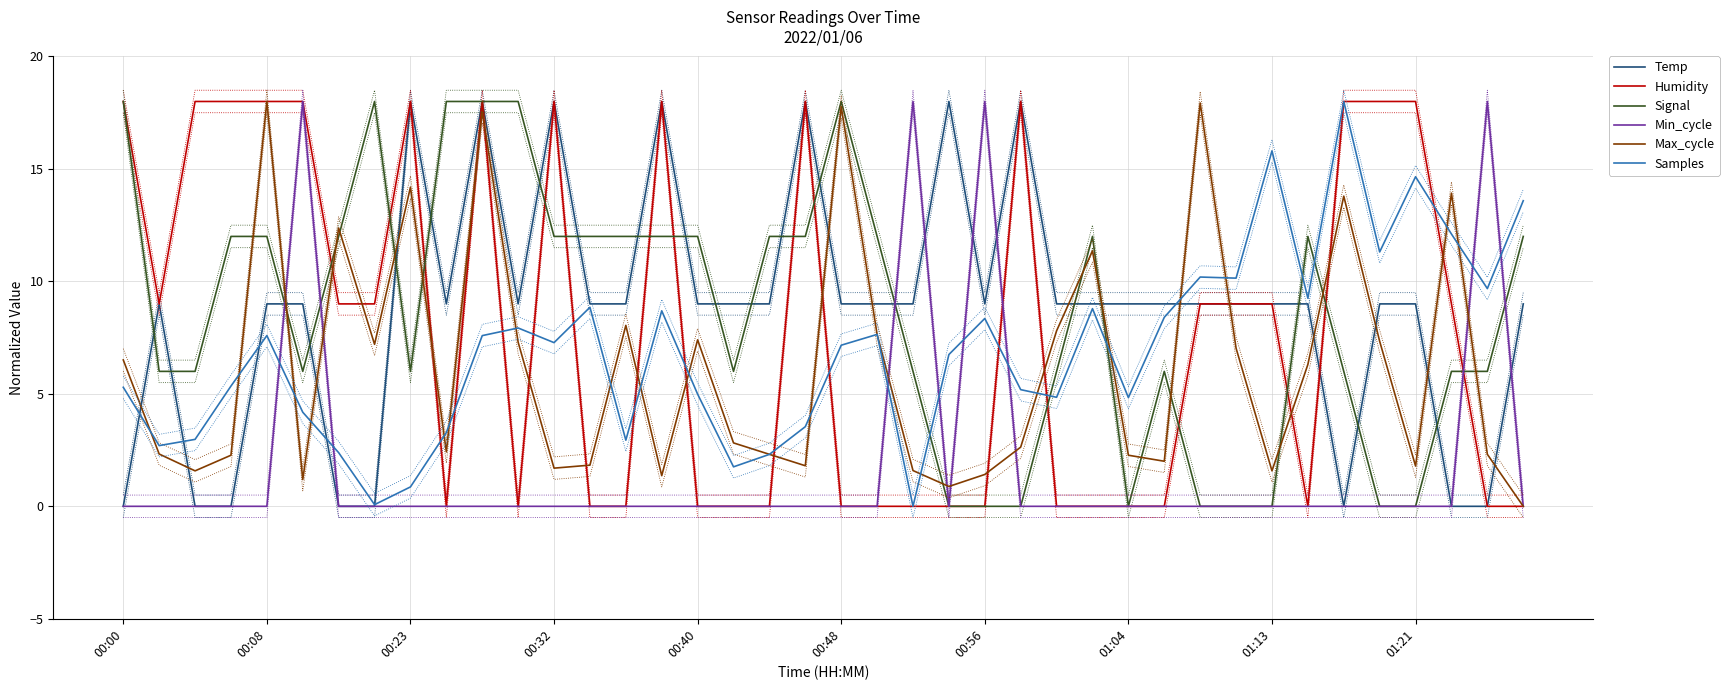

How many data points in Min_cycle are above 0?

4